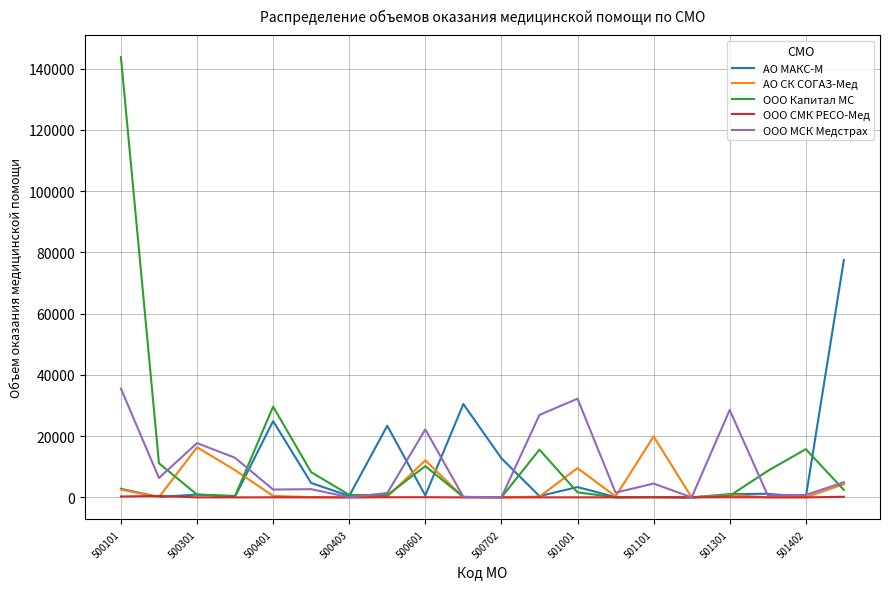

How many distinct data groups are displayed?

5